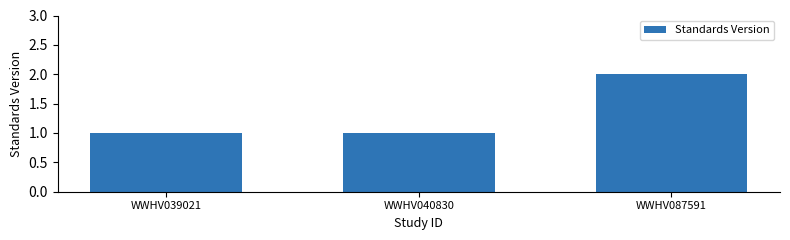

Which category has the highest value across all series?

WWHV087591